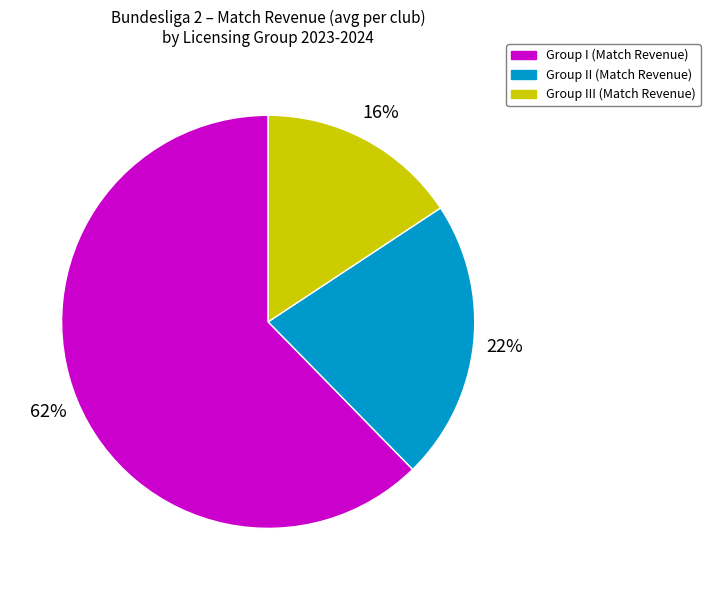

Is there any slice that represents more than half of the pie?

Yes